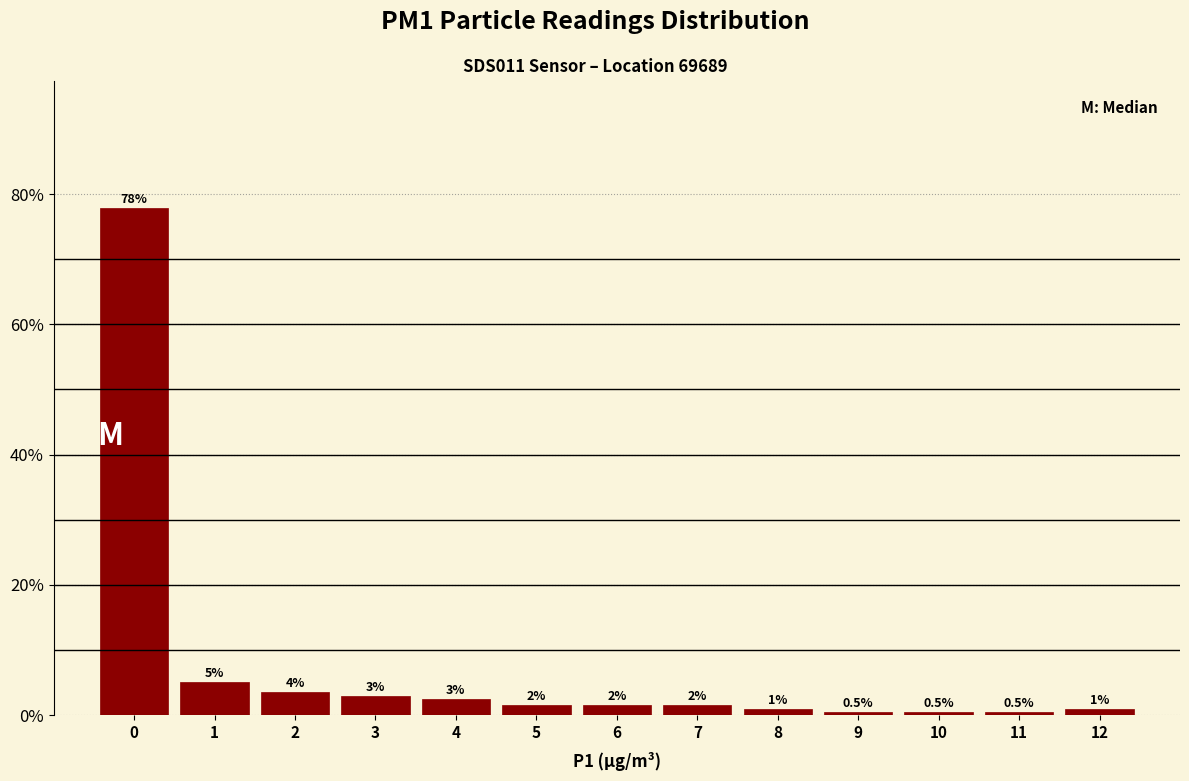

Reading right to left, list all the values displayed in this chart.

12=1.0	11=0.5	10=0.5	9=0.5	8=1.0	7=1.5	6=1.5	5=1.5	4=2.5	3=3.0	2=3.5	1=5.0	0=77.9